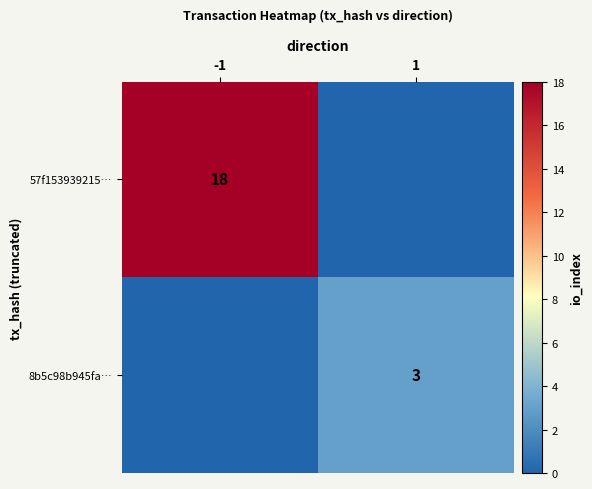

True or false: 57f153939215… has a value of 18 at -1.

True